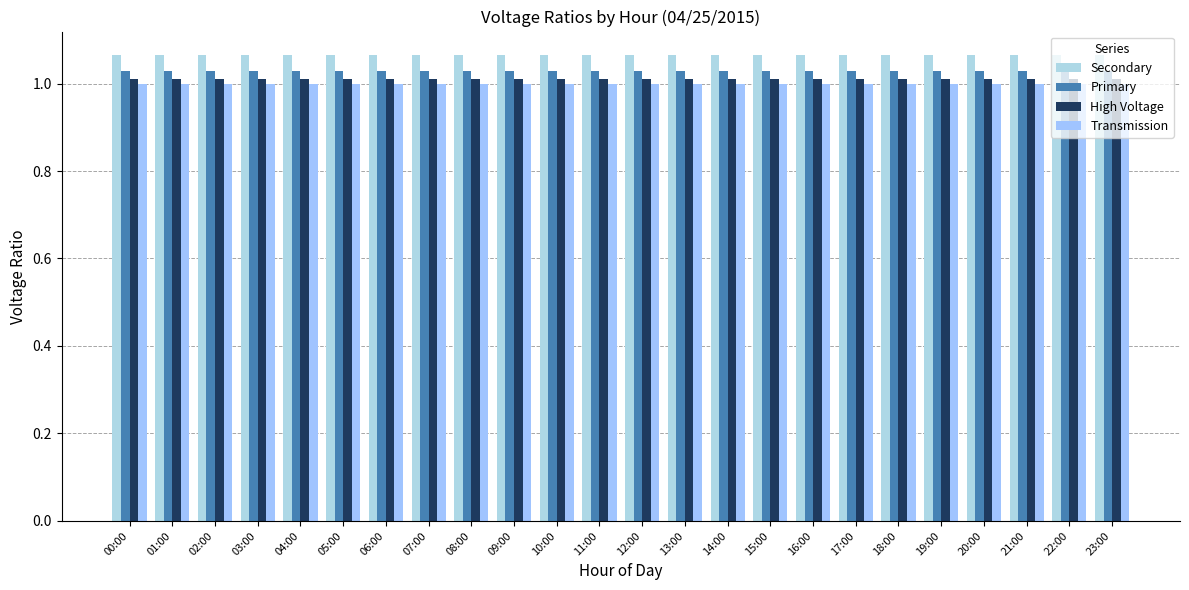

What is the label of the 22nd bar from the right?

02:00